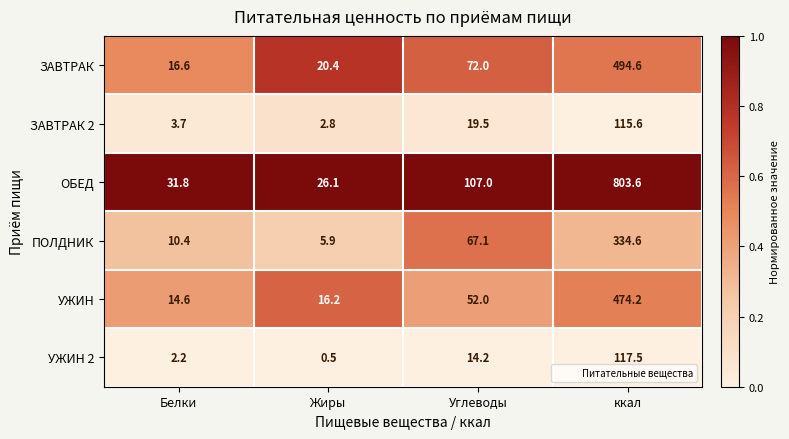

Which category has the lowest value across all series?

Жиры